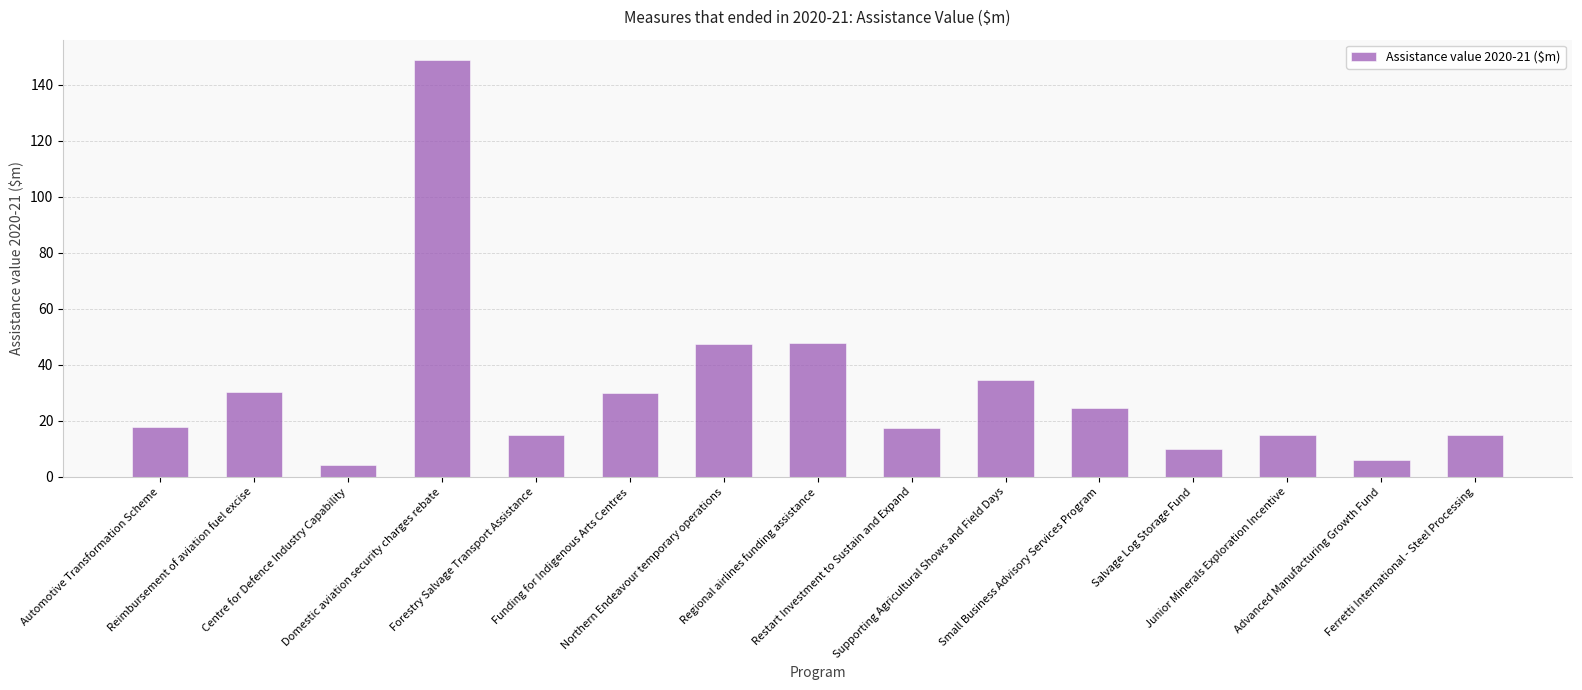

What is the sum of all values?

463.0